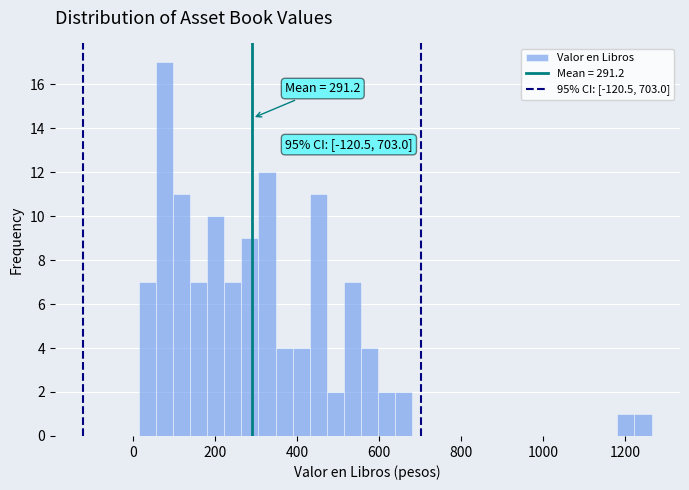

Around what value on the x-axis is the tallest bar? Give the approximate position of its centre, as read against the axis.

80